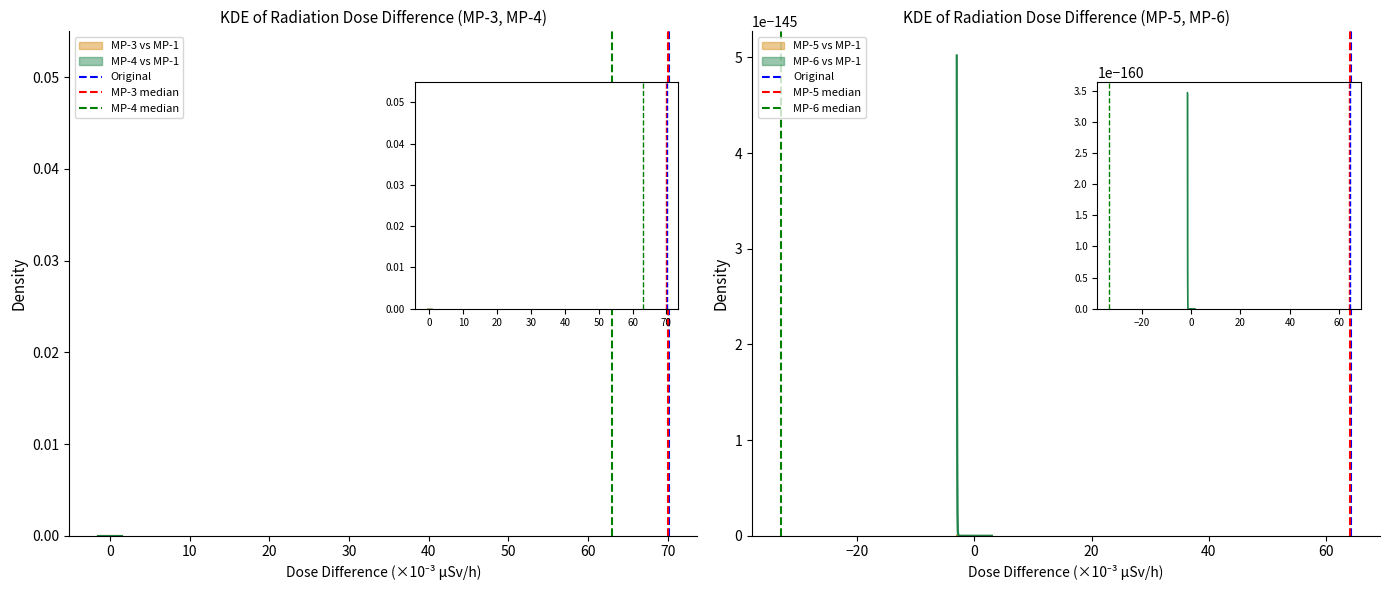

Does the chart have visible grid lines?

No